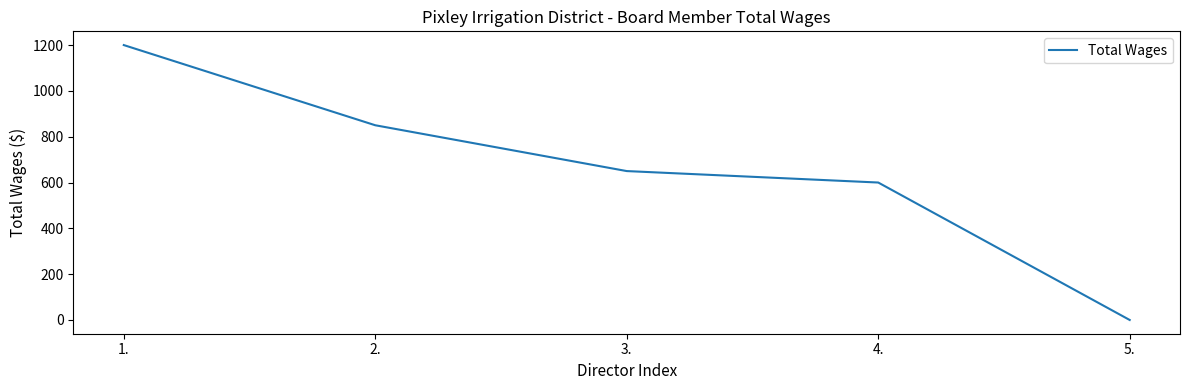

What is the greatest value displayed?

1200